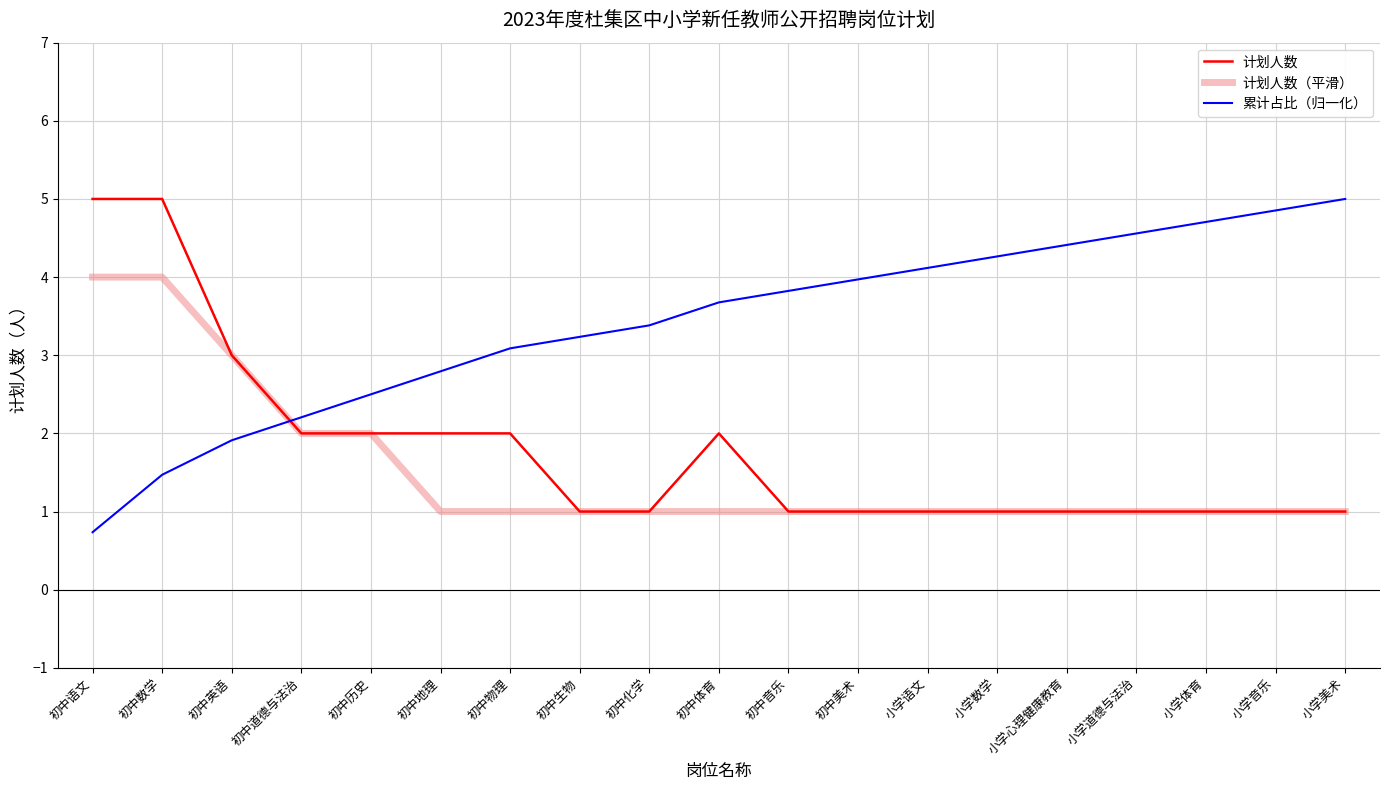

Where is 累计占比（归一化） nearest to the value 2?

初中英语